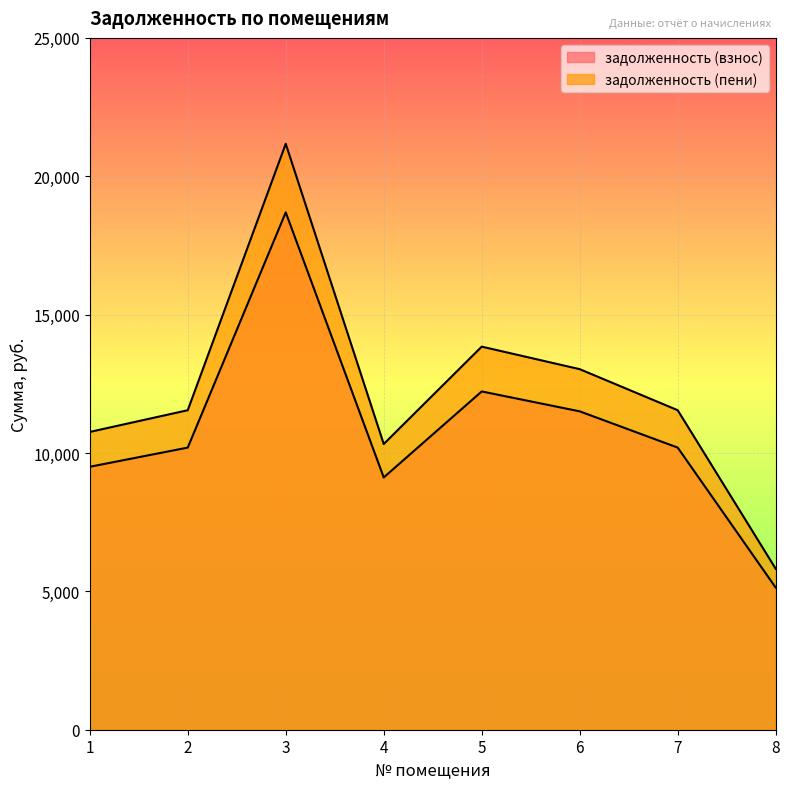

The задолженность (пени) series shows 21171.7 at 3. True or false?

True